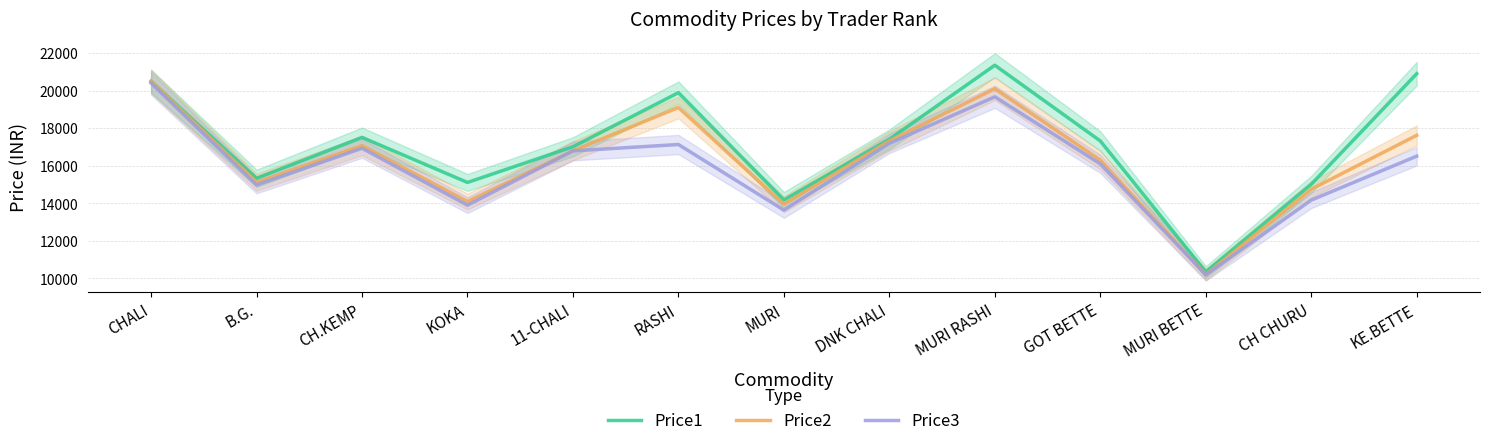

How many lines are shown in the chart?

3